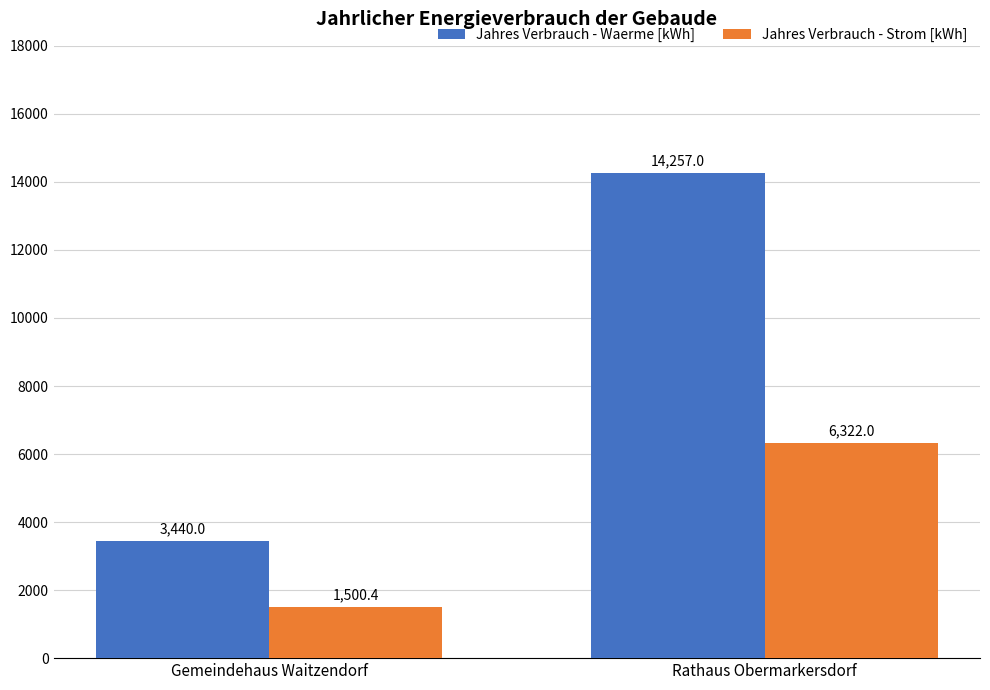

What is the total value across all series at Rathaus Obermarkersdorf?

20579.0